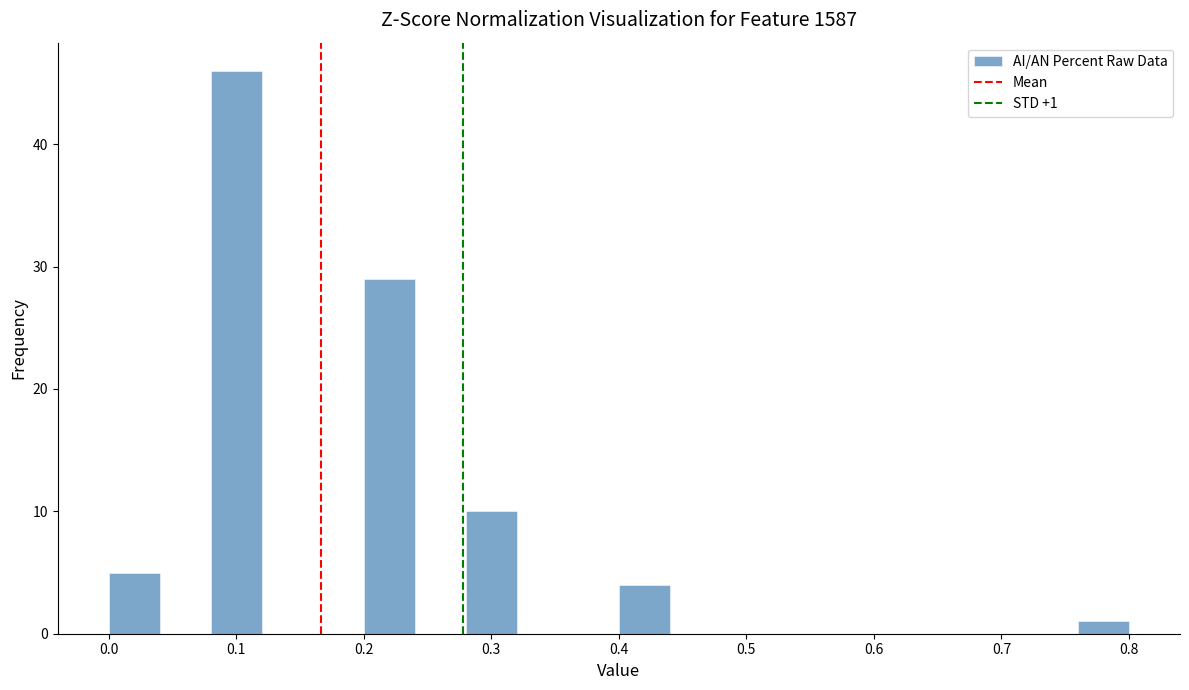

Which range on the x-axis has the tallest bar?

0.08 to 0.12